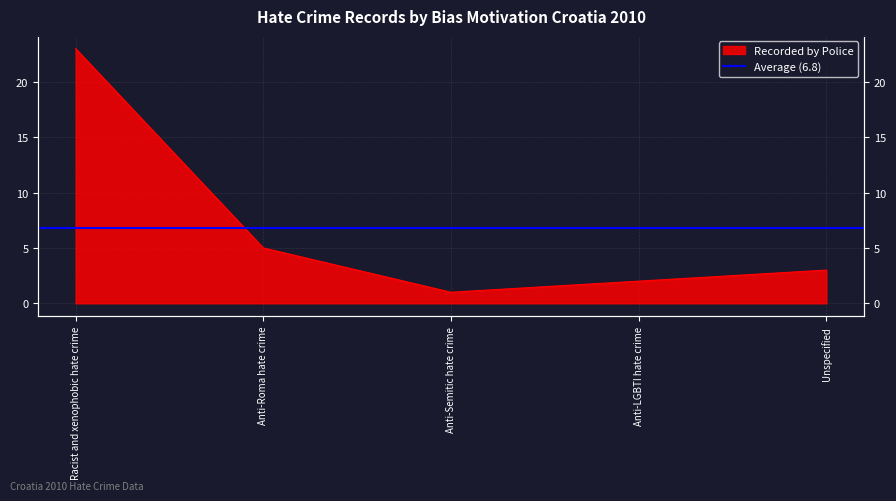

Reading left to right, list all the values displayed in this chart.

23	5	1	2	3